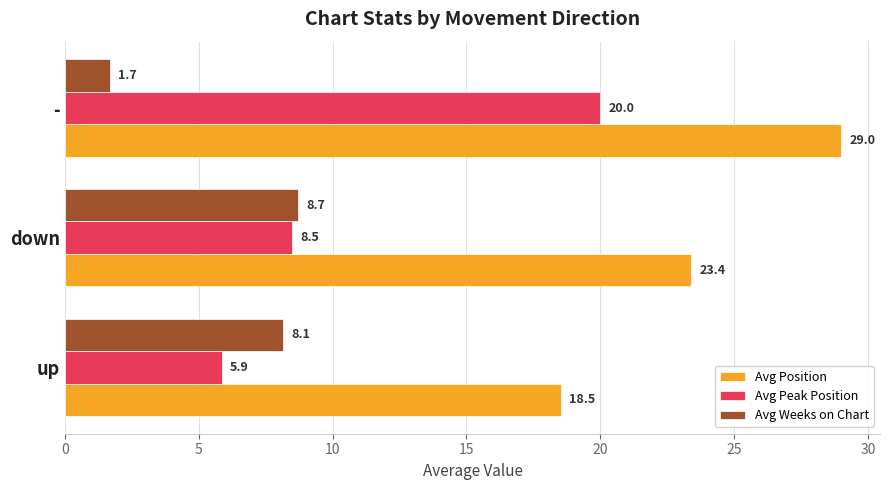

Which series has the largest total across all categories?

Avg Position